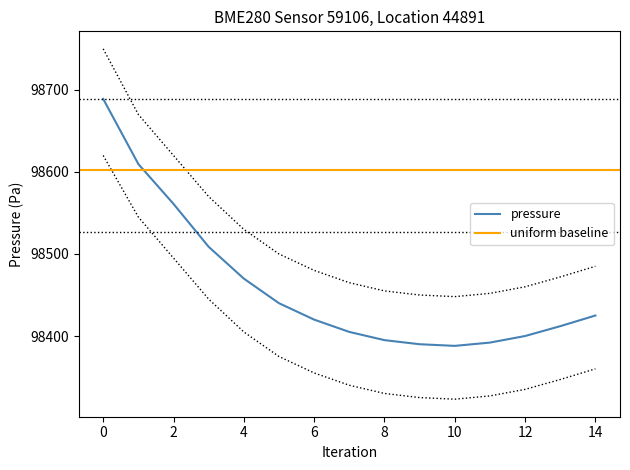

Is it true that pressure equals 98400.0 at 12?

True